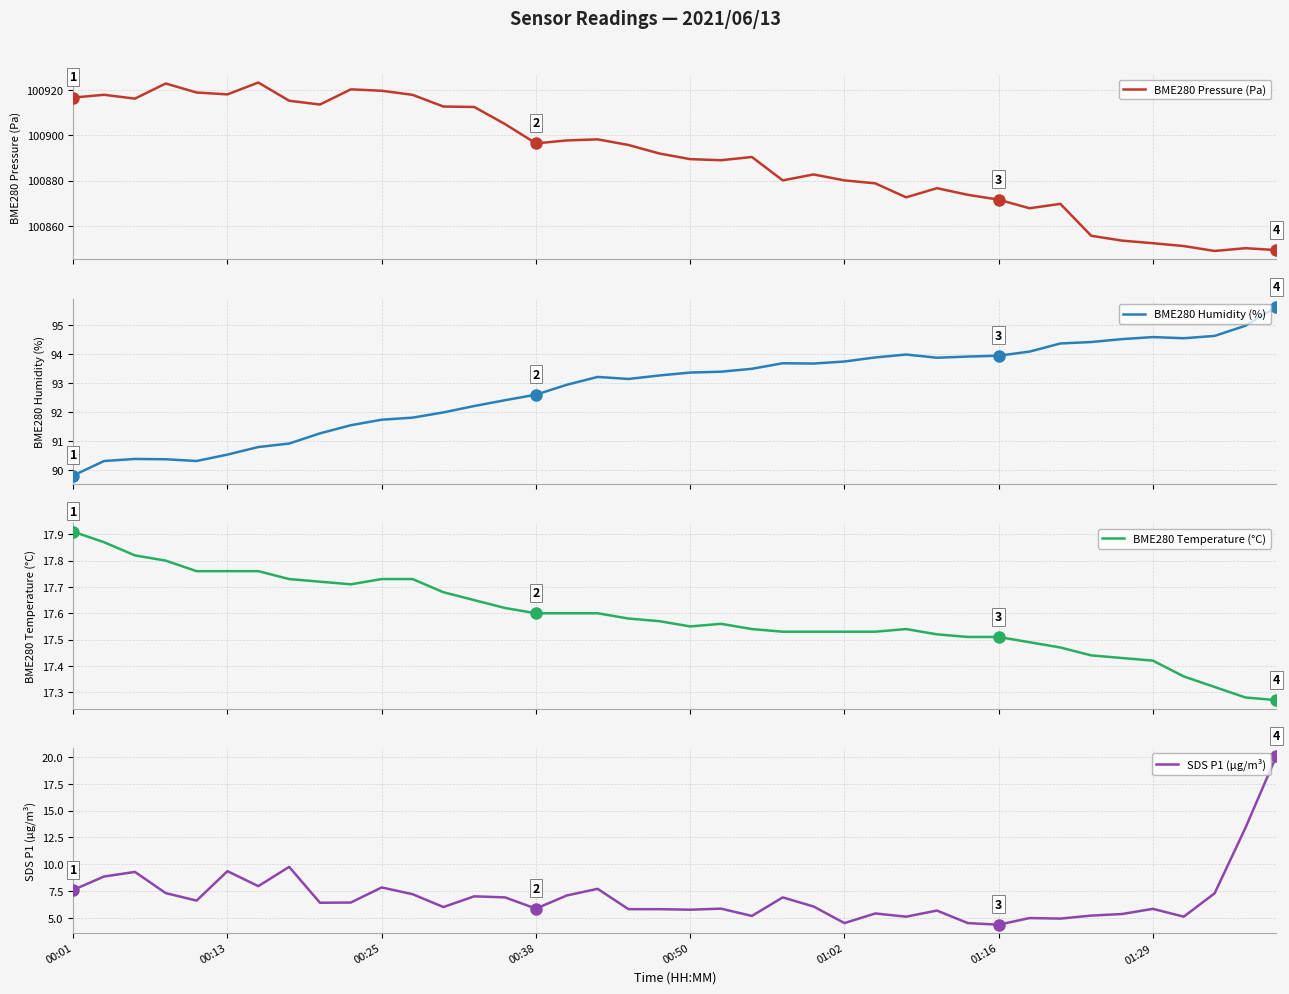

True or false: BME280 Pressure (Pa) and SDS P1 (µg/m³) intersect in this chart.

False